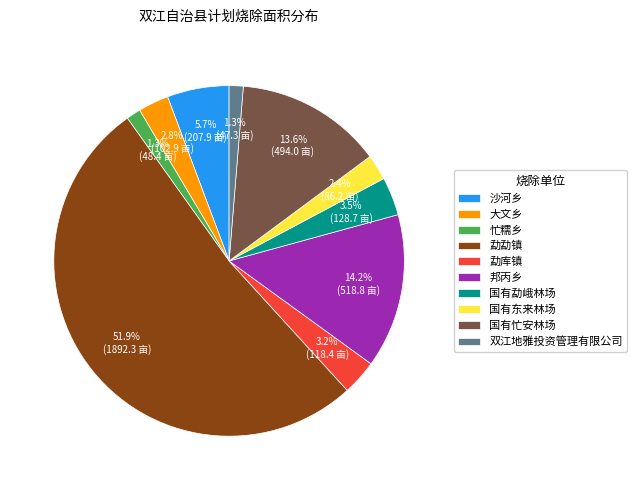

To the nearest percent, what is the combined percentage of 大文乡 and 国有忙安林场?

16%